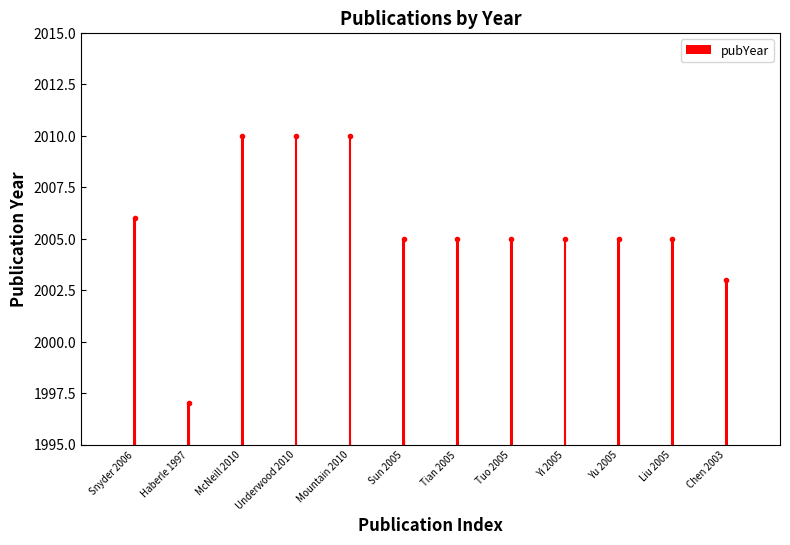

Which label corresponds to the largest value in the chart?

McNeill 2010